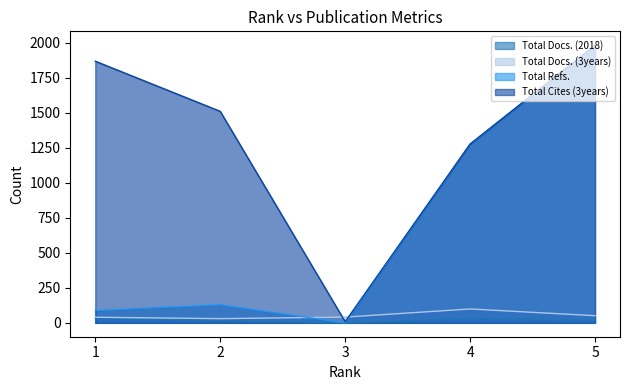

Does the chart display data point markers on the line(s)?

No